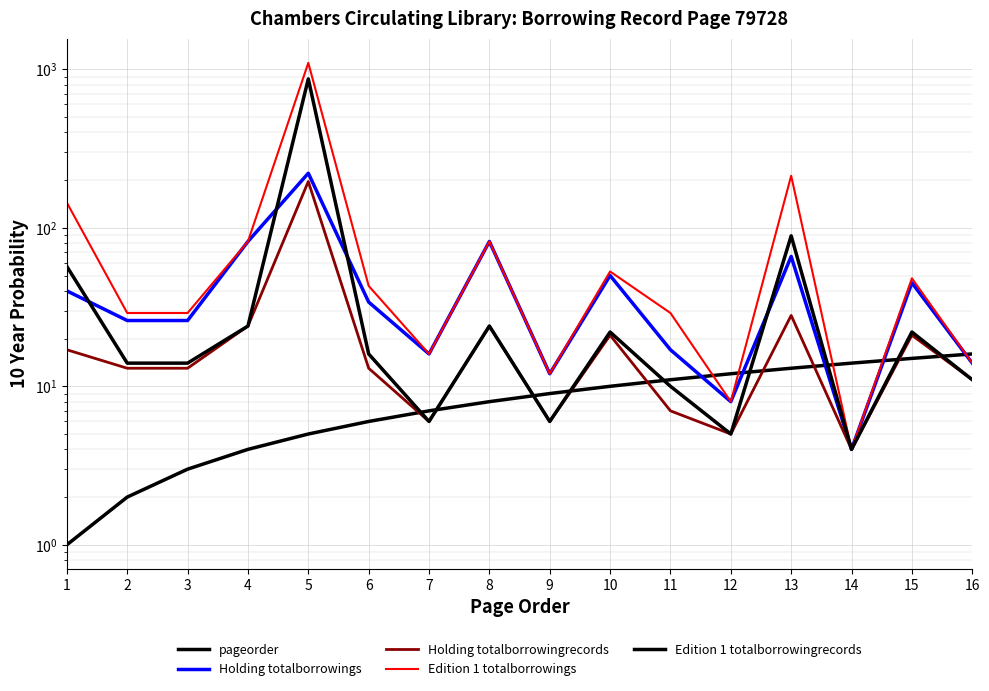

What is the sum of the Holding totalborrowingrecords values at 10 and 6?

34